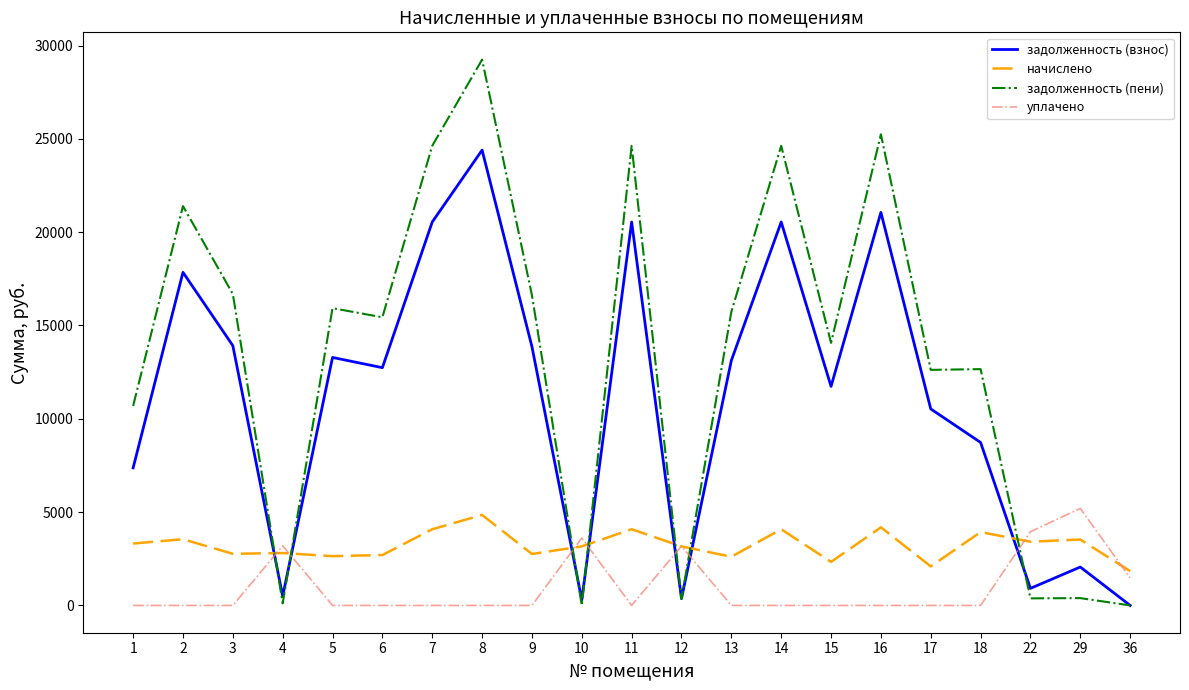

The задолженность (пени) series shows 8315.3 at 2. True or false?

False